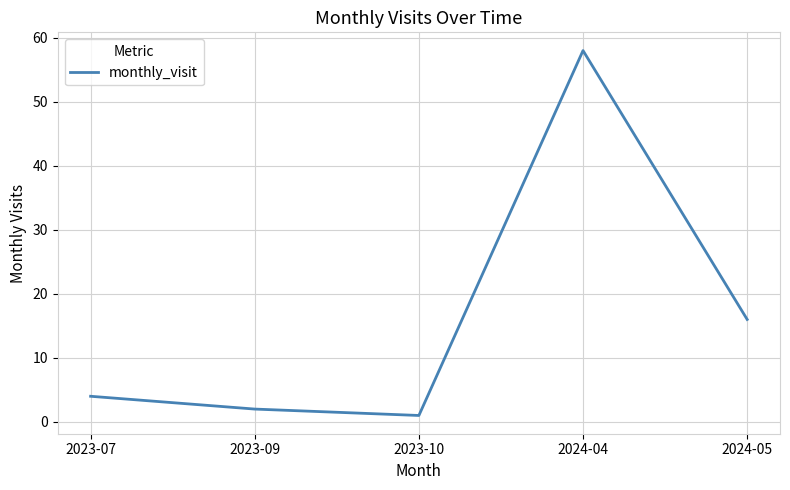

True or false: the data shows 2 at 2023-07.

False